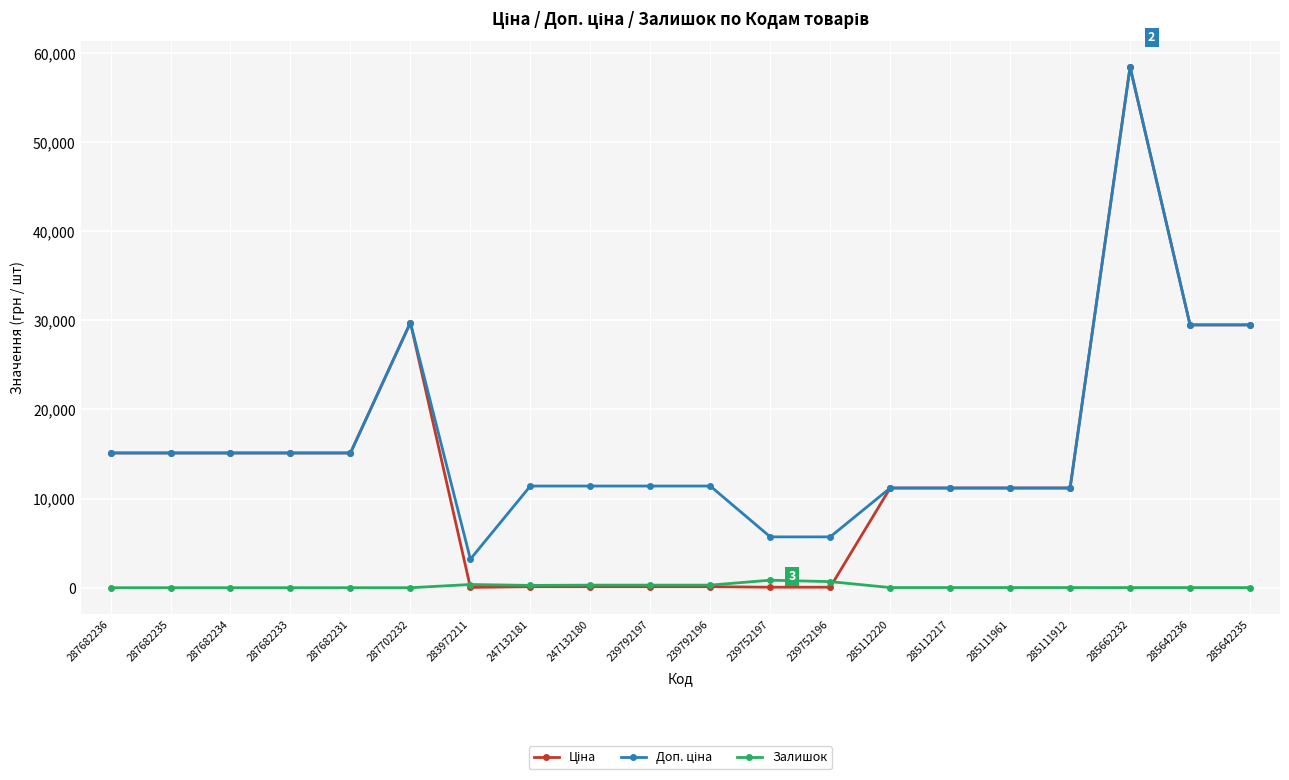

What is the greatest value displayed?

58426.5